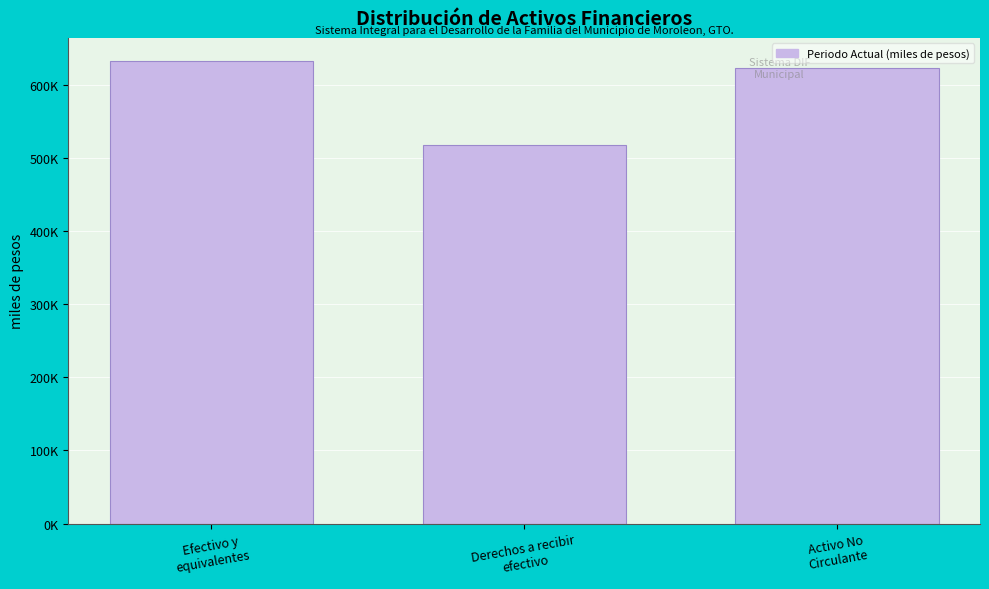

Are the bars horizontal?

No